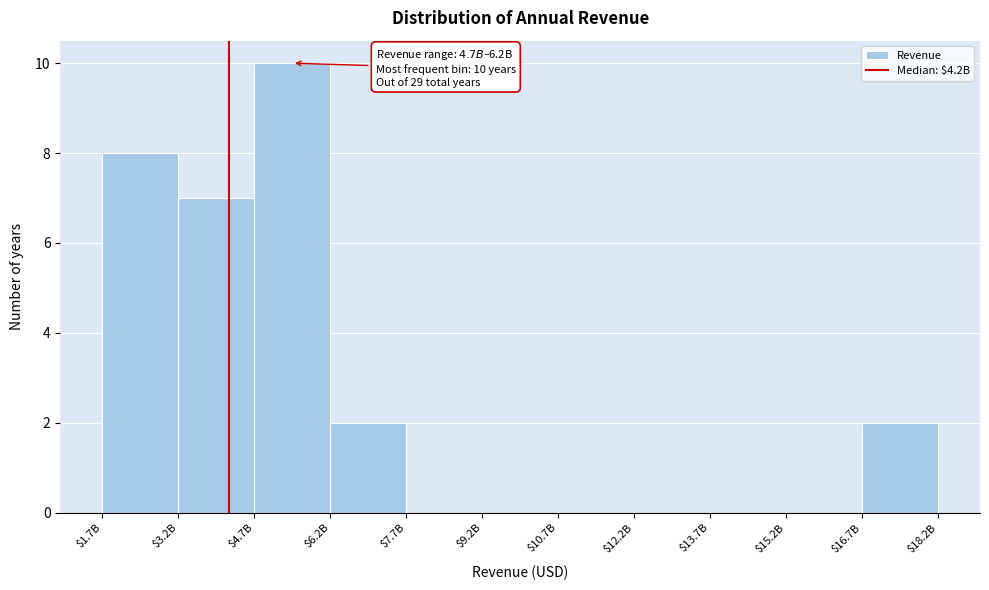

What is the maximum value shown in the chart?

10